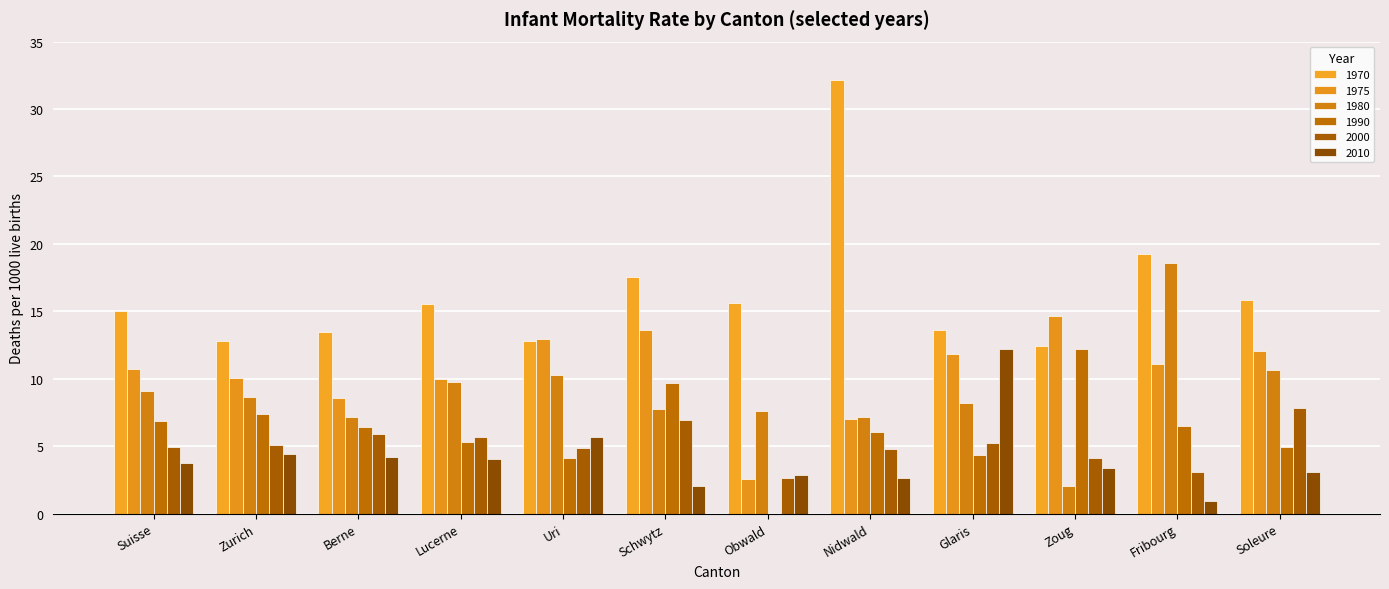

At which label is 1970 closest to 22?

Fribourg